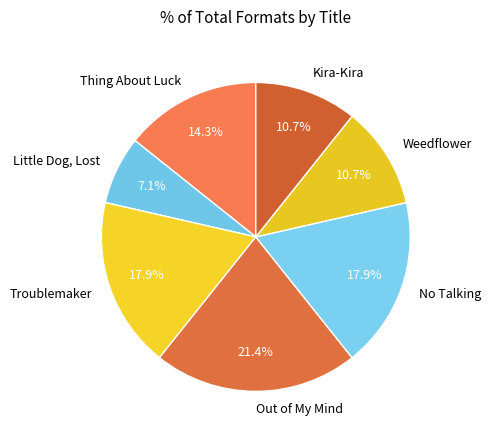

To the nearest percent, what is the difference between the largest and smallest slice percentages?

14%